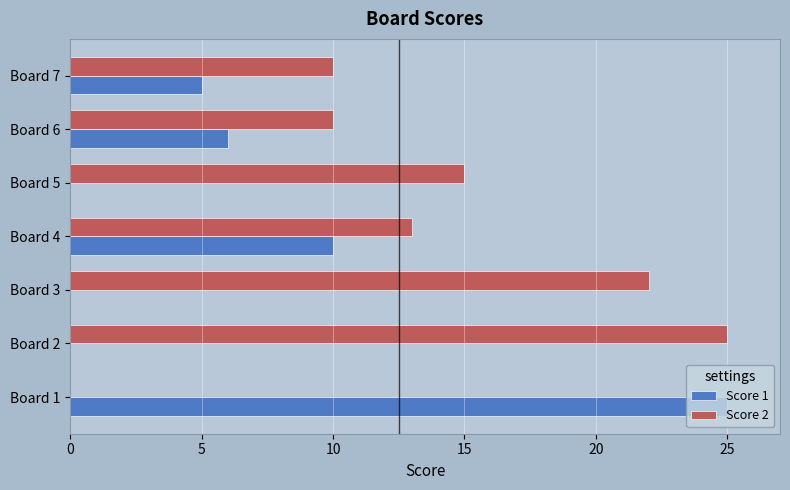

Between Board 3 and Board 5, which series saw the biggest shift?

Score 2